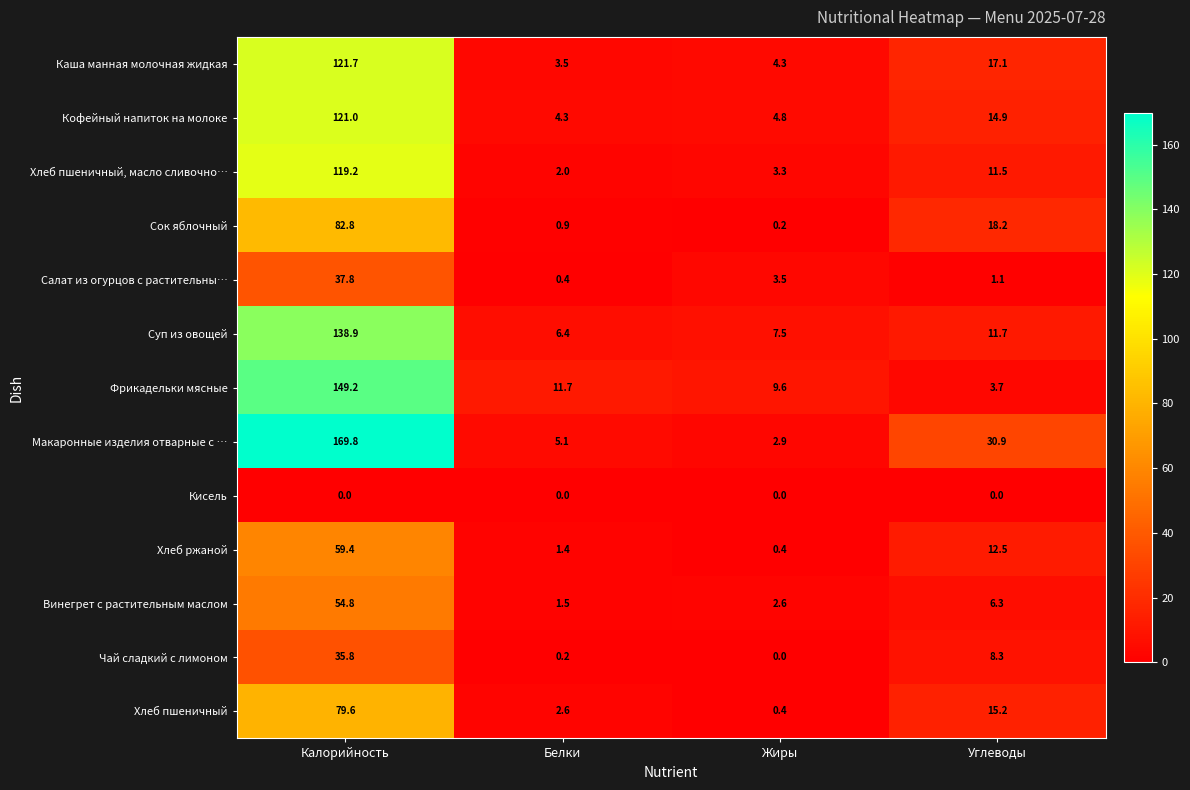

What is the spread (max minus min) of values at Жиры?

9.6